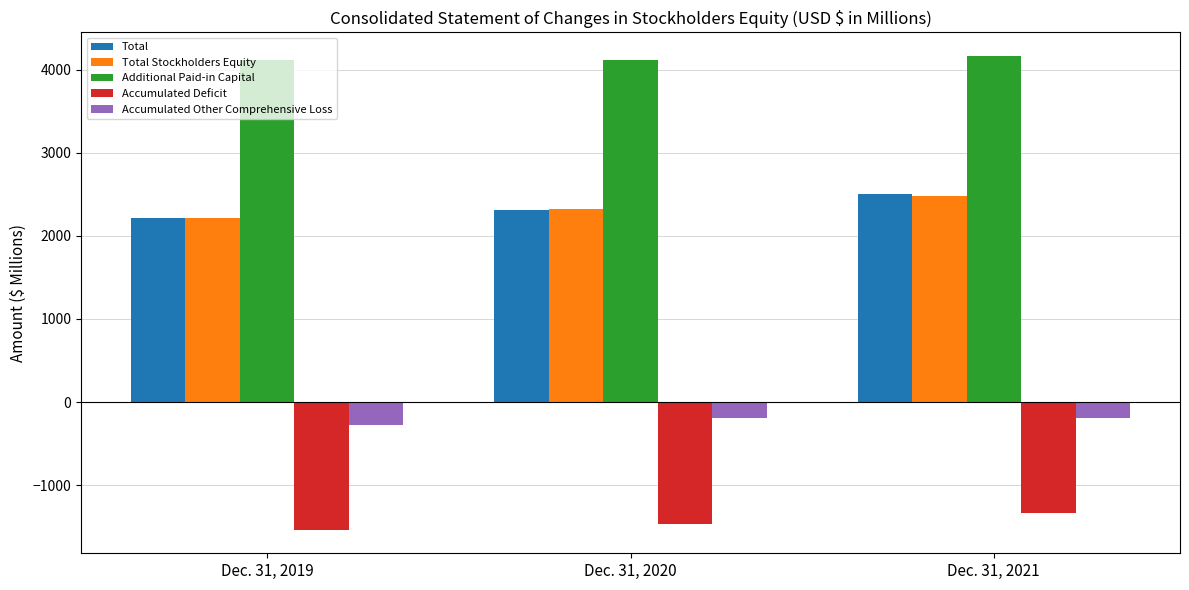

What is the sum of the Total values at Dec. 31, 2019 and Dec. 31, 2020?

4537.4